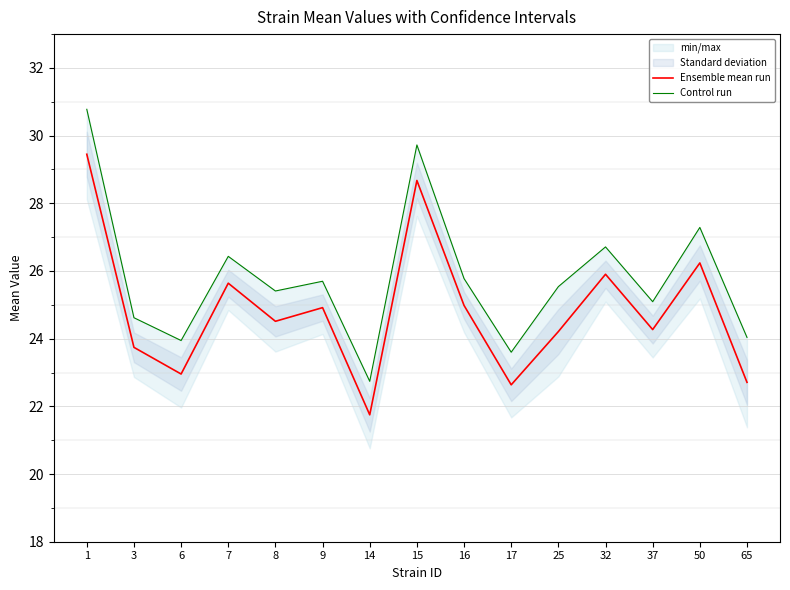

Which series has the largest total across all categories?

Control run